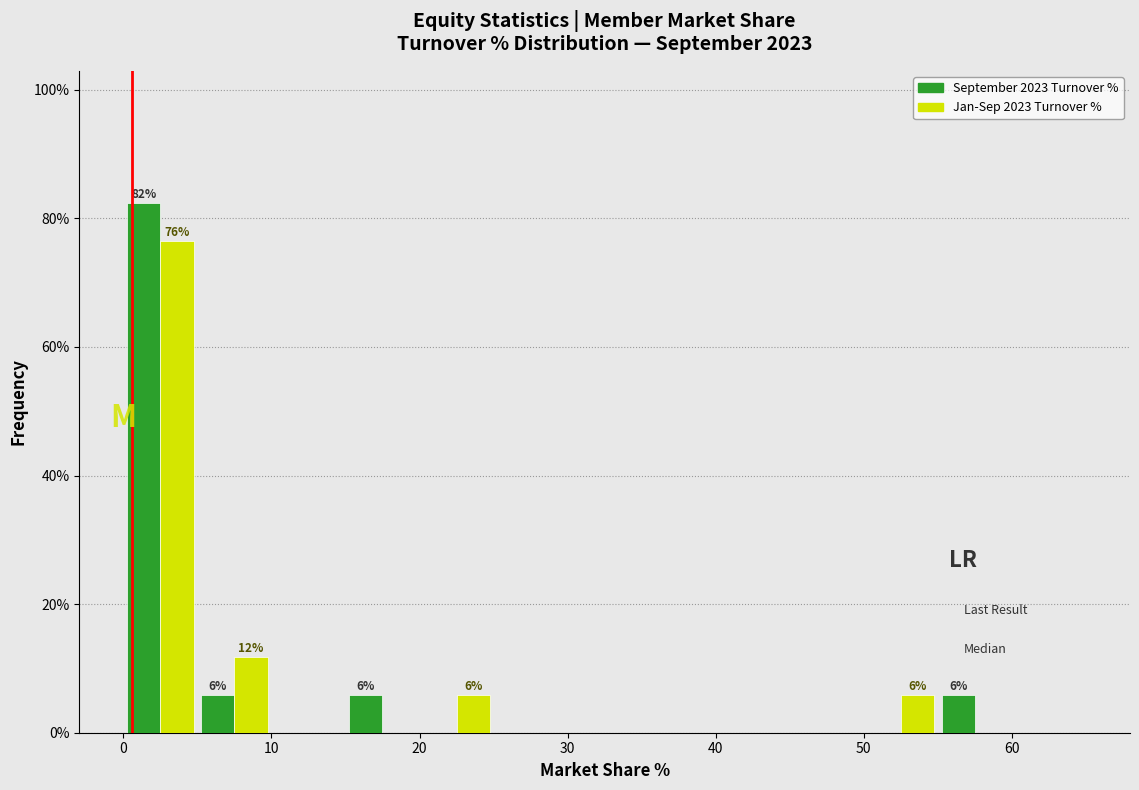

In the September 2023 Turnover % series, which range on the x-axis has the tallest bar?

0 to 5